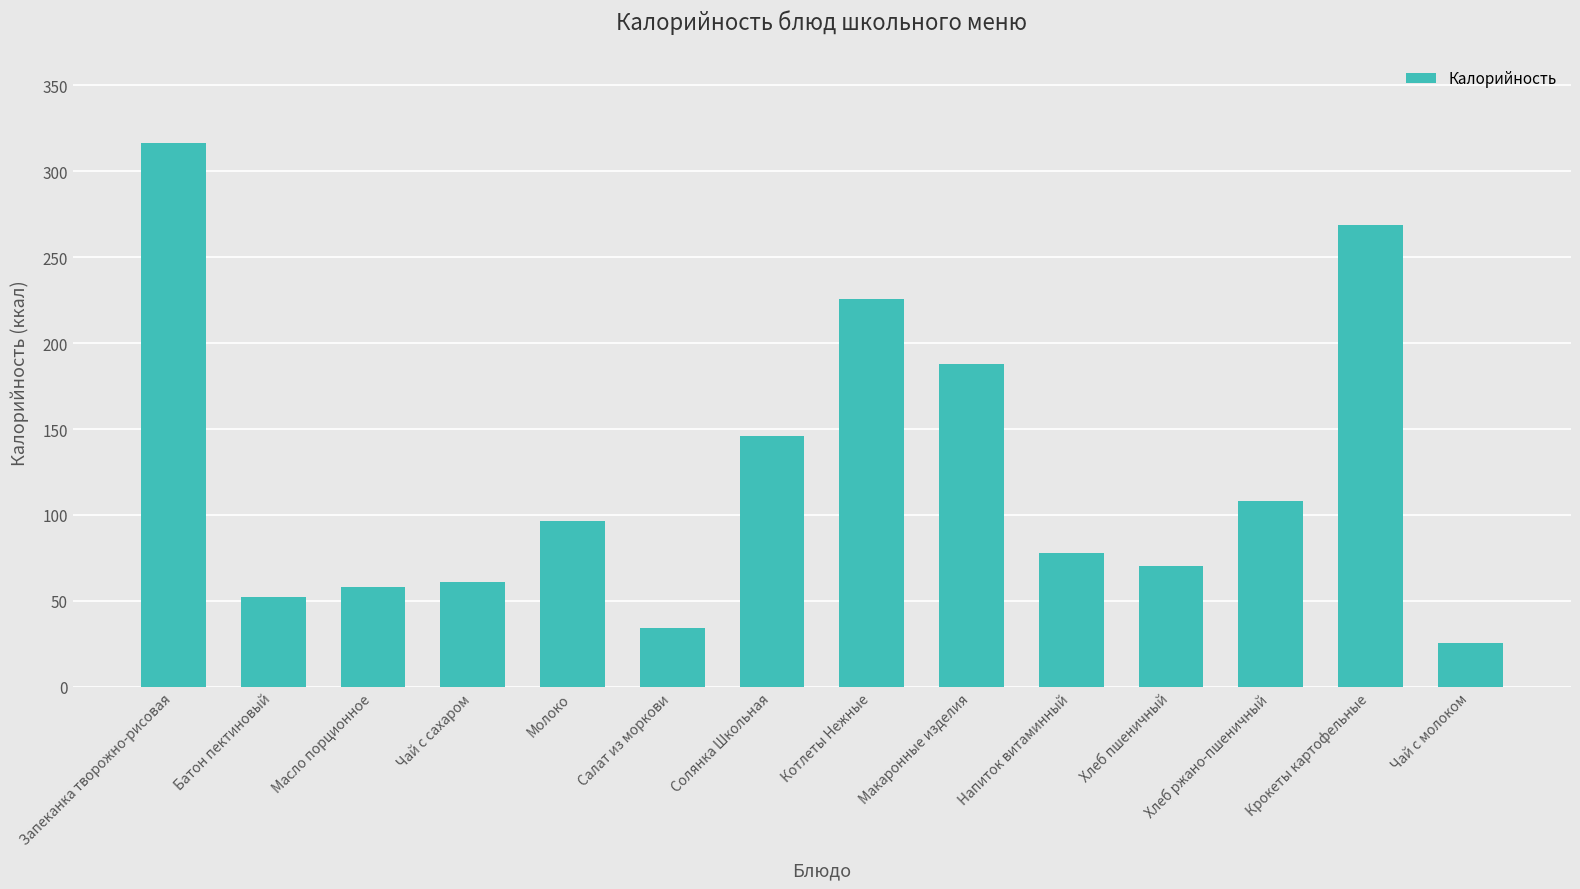

The value at Масло порционное is 35.4. True or false?

False